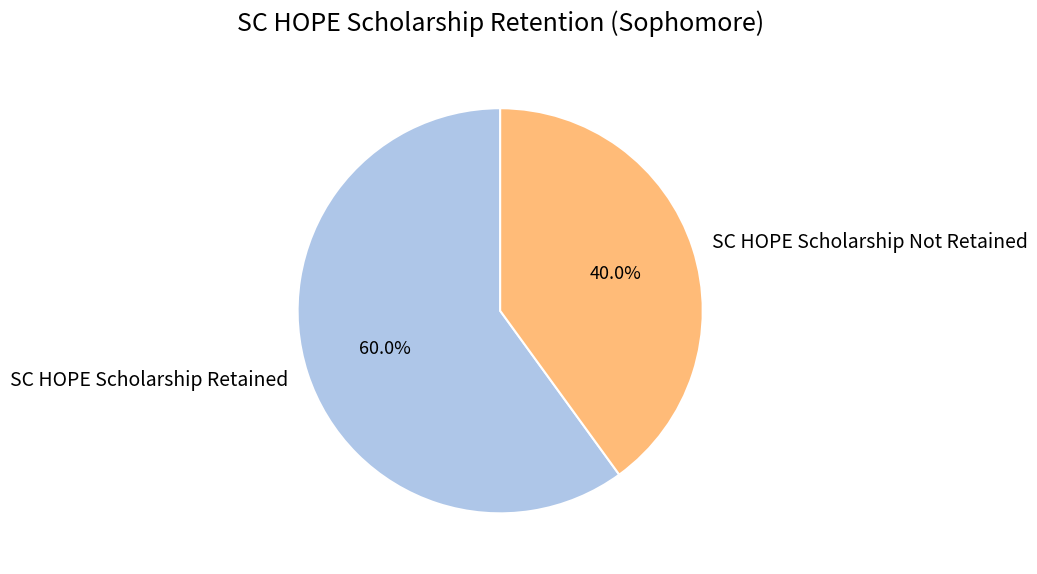

To the nearest percent, what is the difference between the largest and smallest slice percentages?

20%